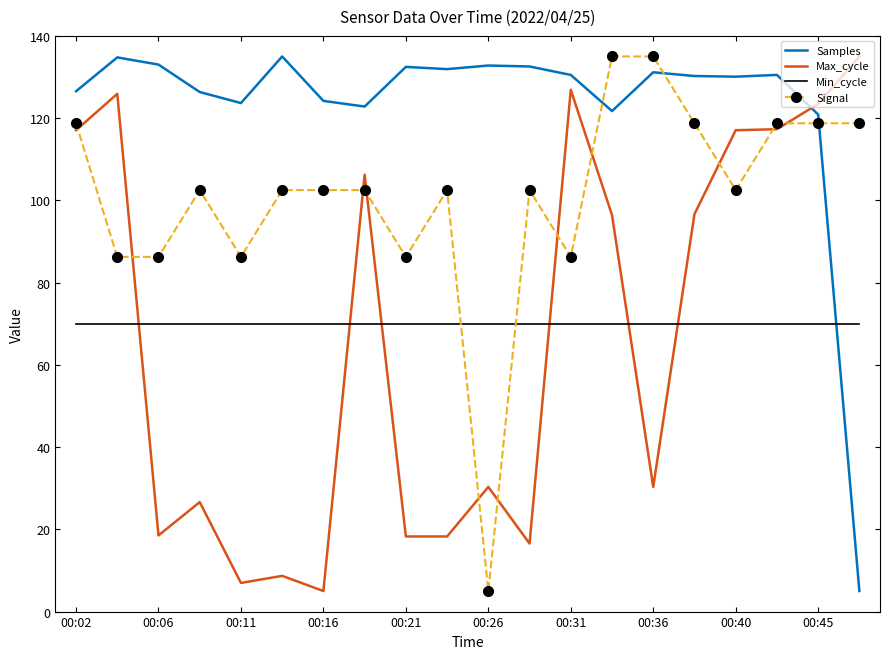

What is the sum of all Signal values?

2017.5